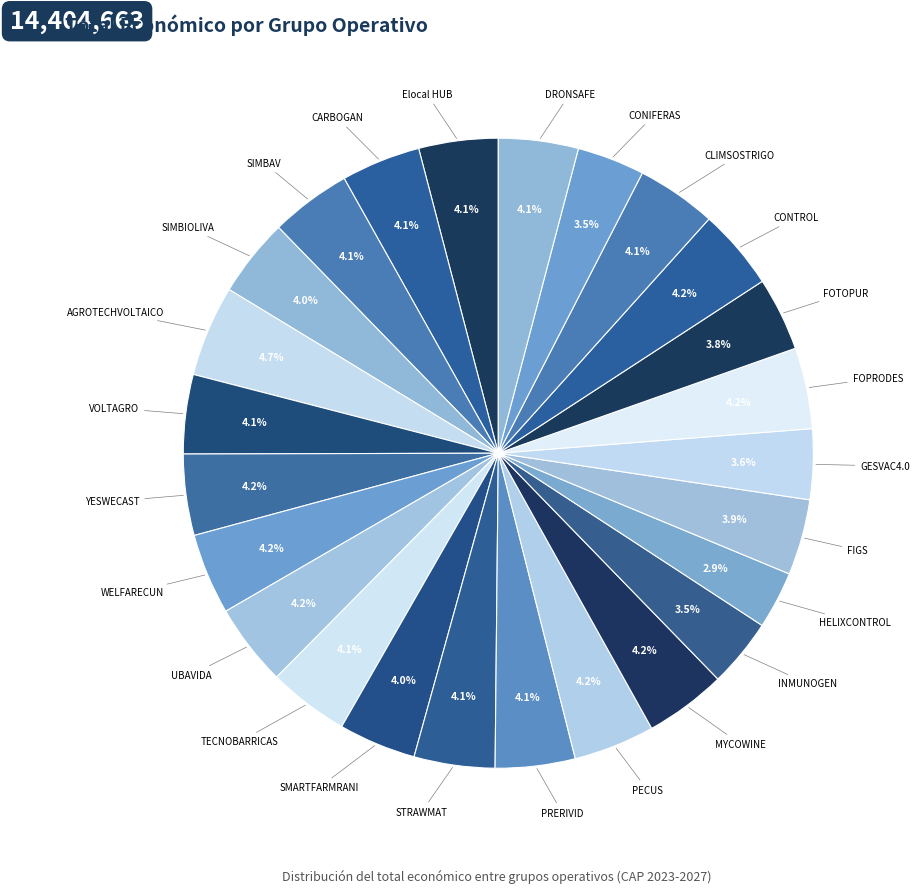

How many slices are in this pie chart?

25